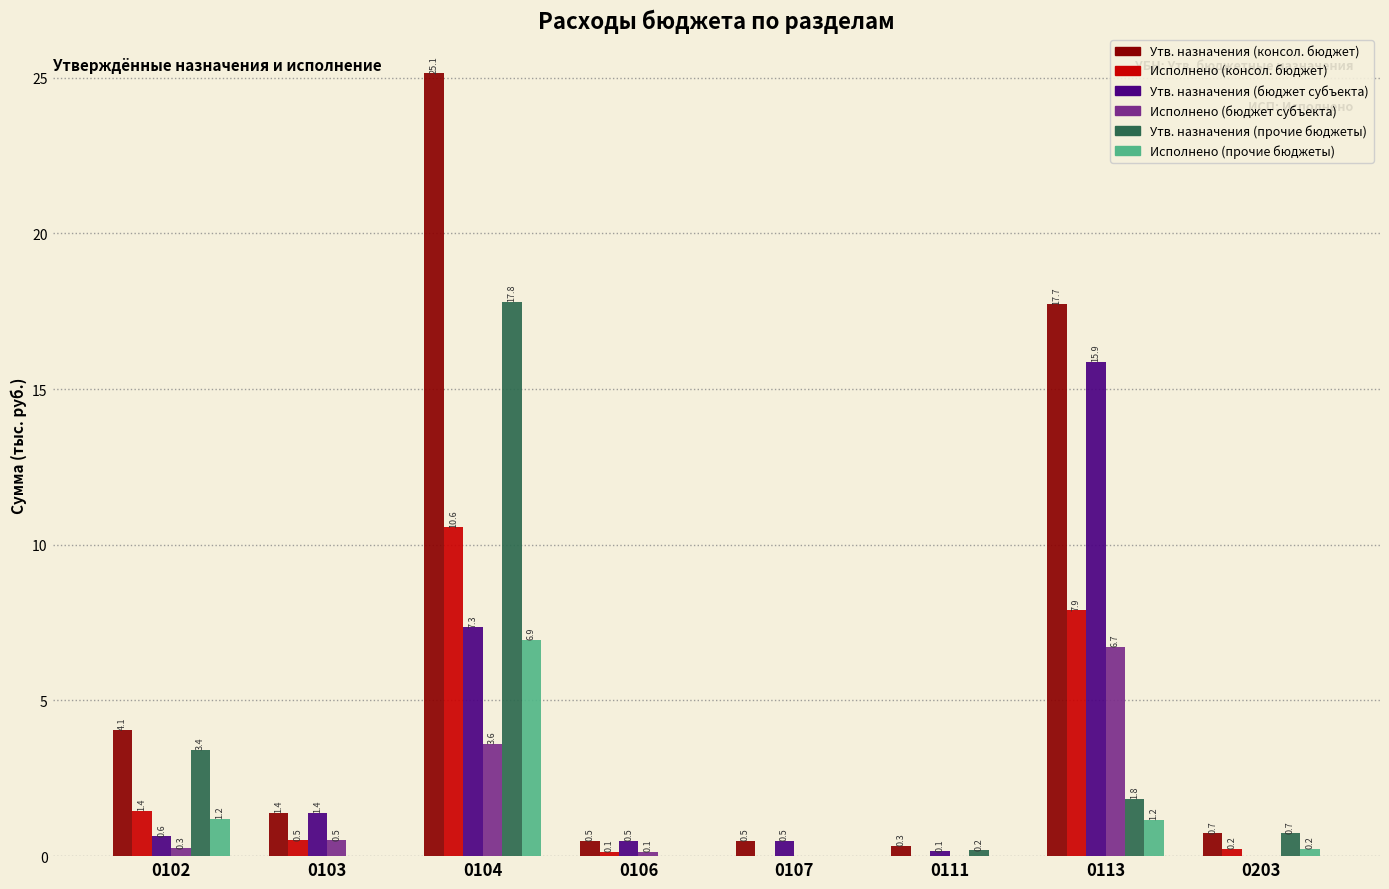

Between 0103 and 0104, which series saw the biggest shift?

Утв. назначения (консол. бюджет)